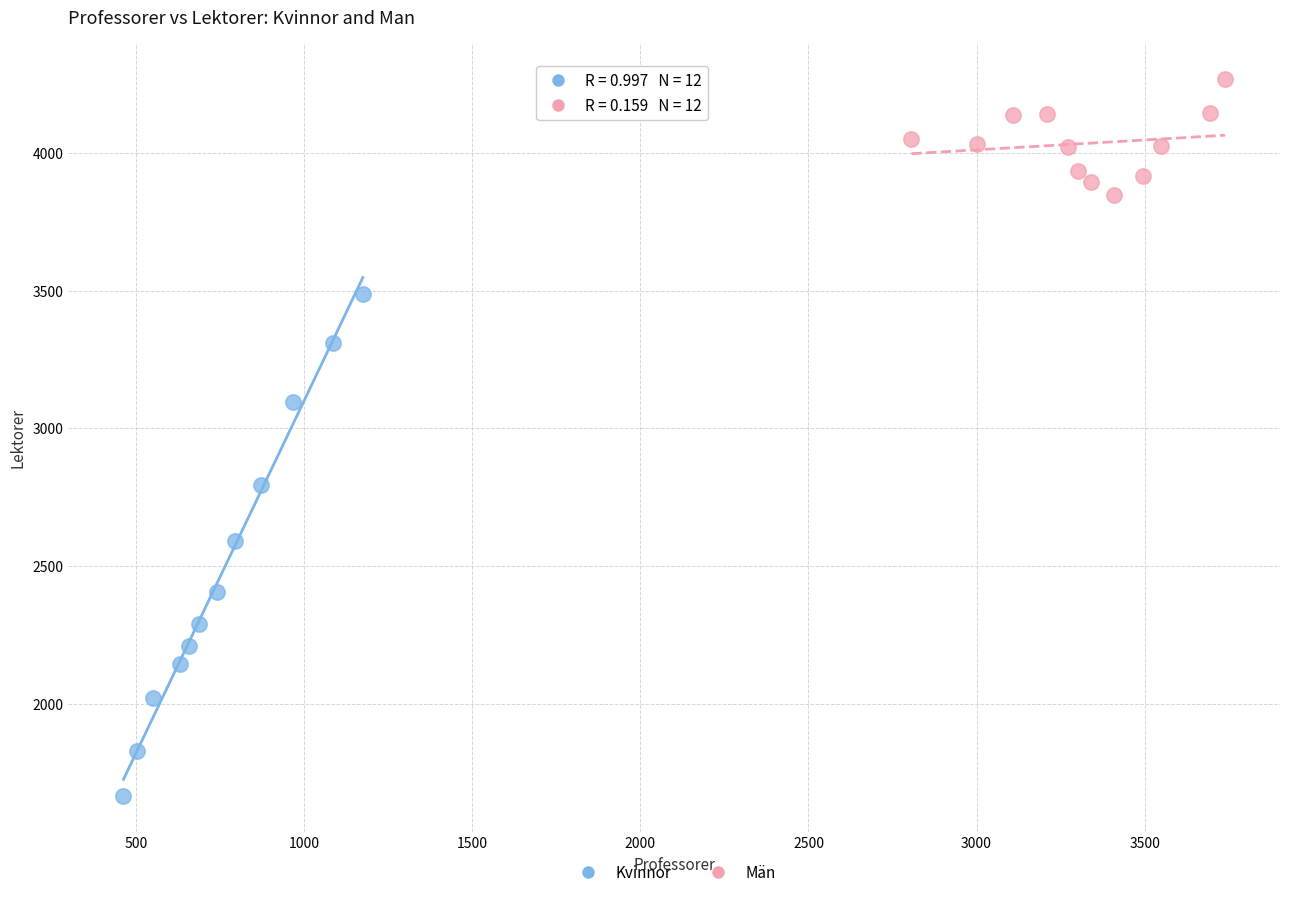

Which series contains the highest Y value?

Män